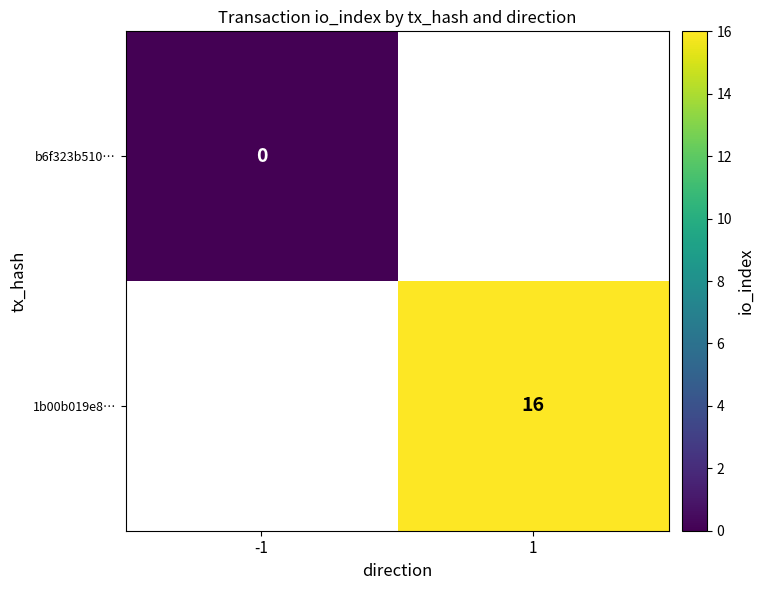

The value of 1b00b019e8… at 1 is 16. True or false?

True